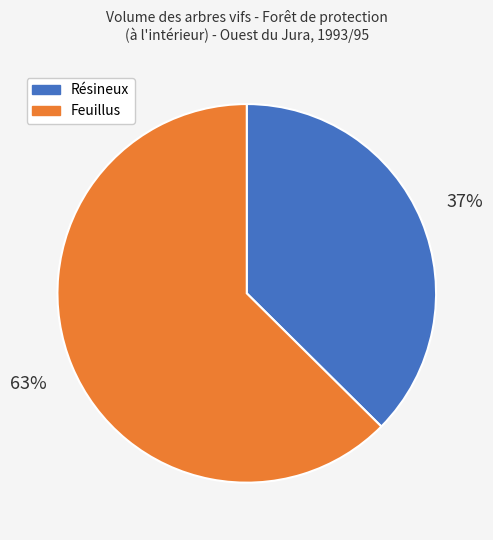

Does any single category account for the majority?

Yes